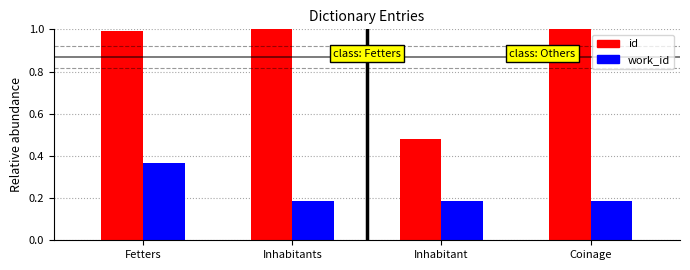

What is the maximum value shown in the chart?

1.0